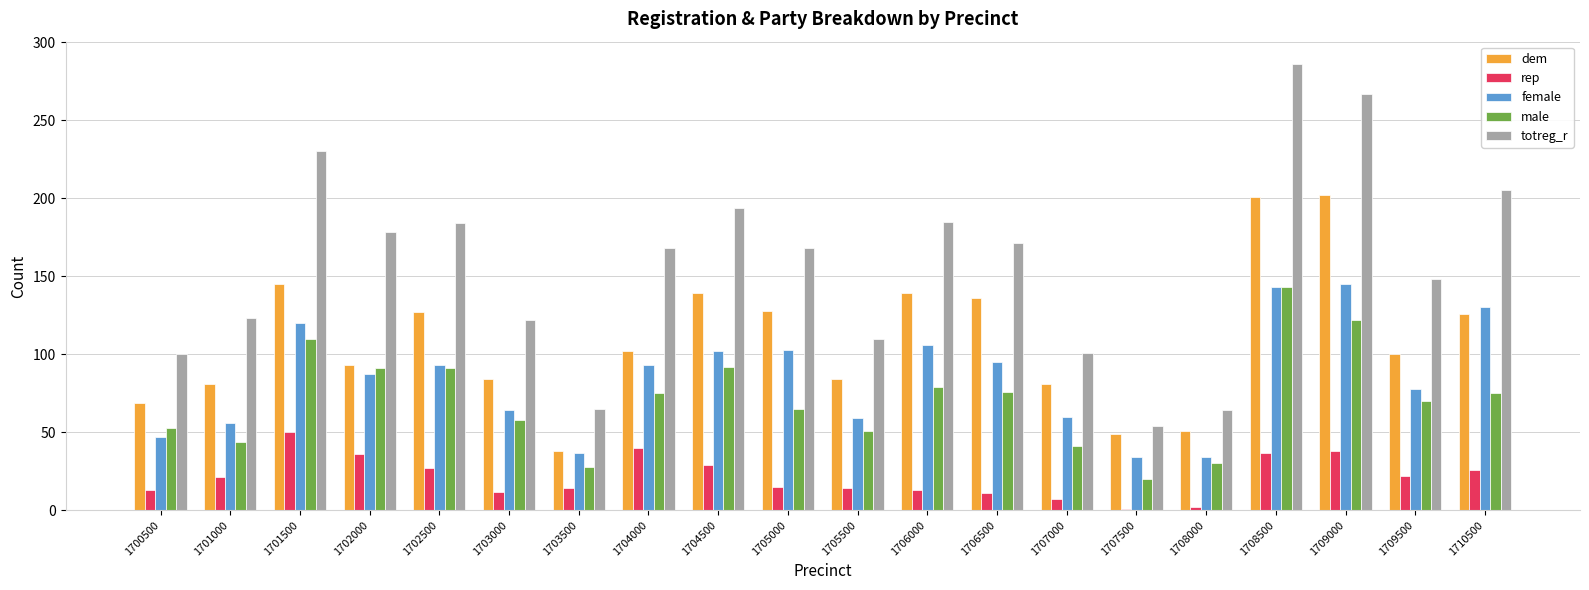

Read the rep value at 1701000.

21